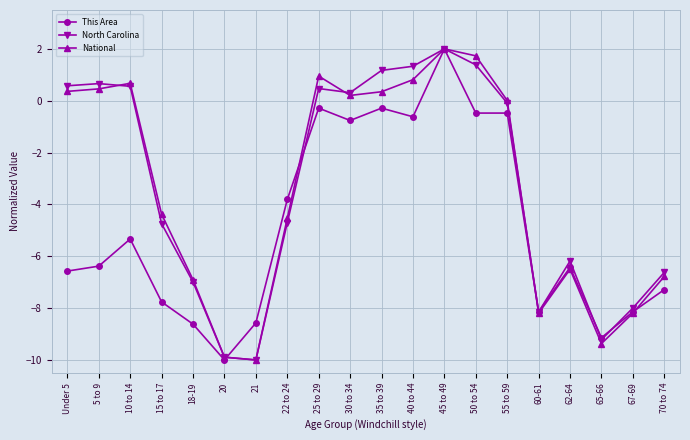

How many categories are shown in the chart?

20